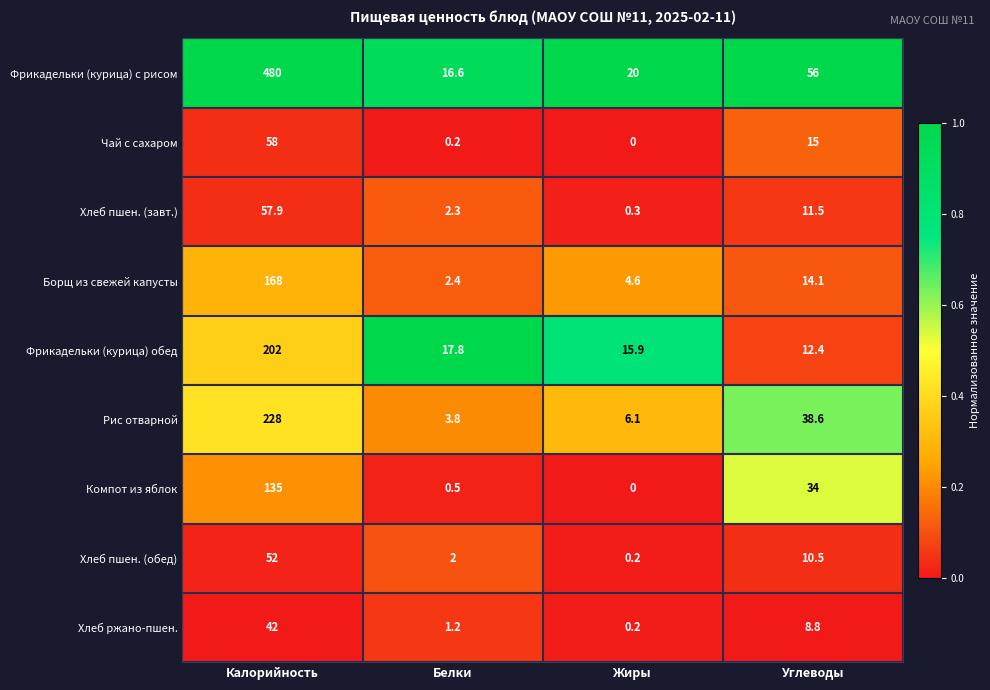

Rank the series at Калорийность from highest to lowest value.

Фрикадельки (курица) с рисом, Рис отварной, Фрикадельки (курица) обед, Борщ из свежей капусты, Компот из яблок, Чай с сахаром, Хлеб пшен. (завт.), Хлеб пшен. (обед), Хлеб ржано-пшен.